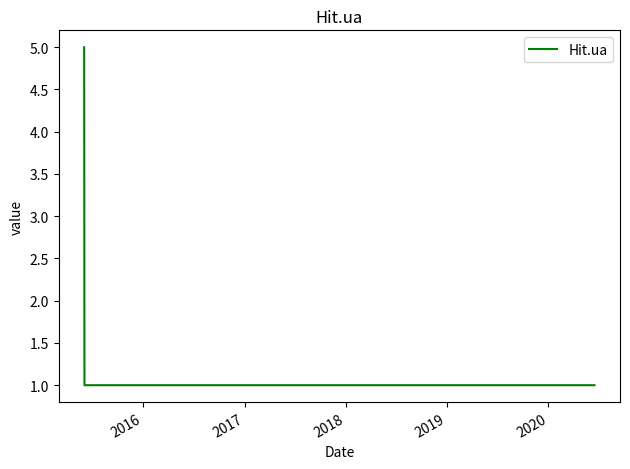

What is the smallest value displayed?

1